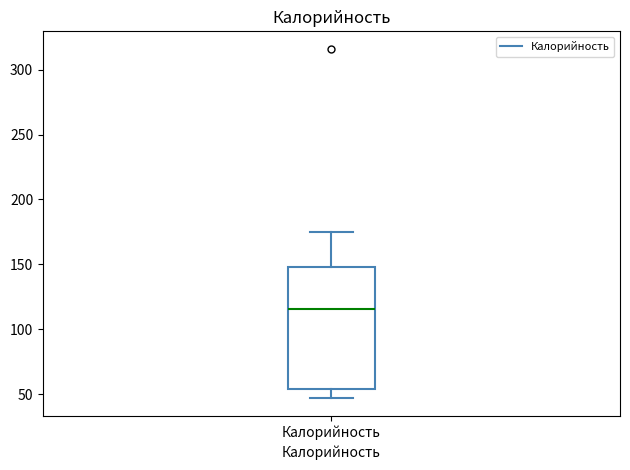

Where is the lower edge of the box for Калорийность on the y-axis? The values are not printed on the chart, so give them approximately, as read against the axis.

55